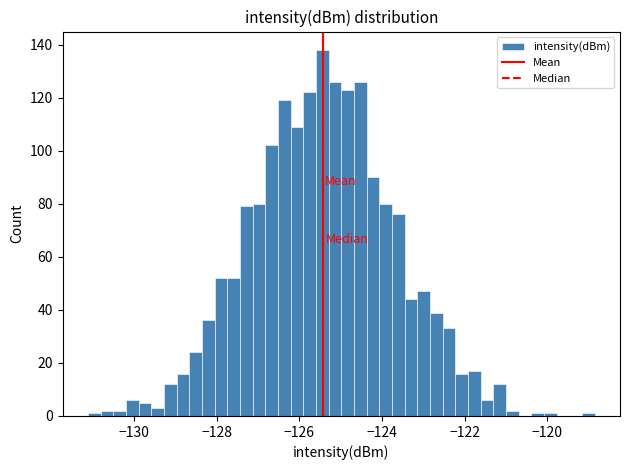

Read against the x-axis, roughly where is the centre of the tallest bar?

-125.4